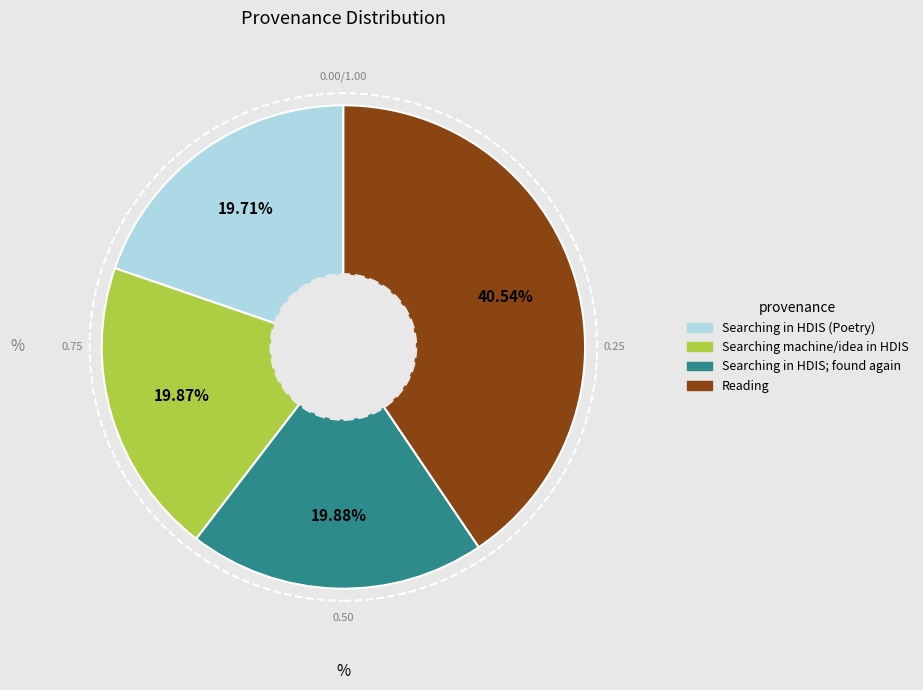

Combined, do Searching in HDIS (Poetry) and Reading account for over 50%?

Yes